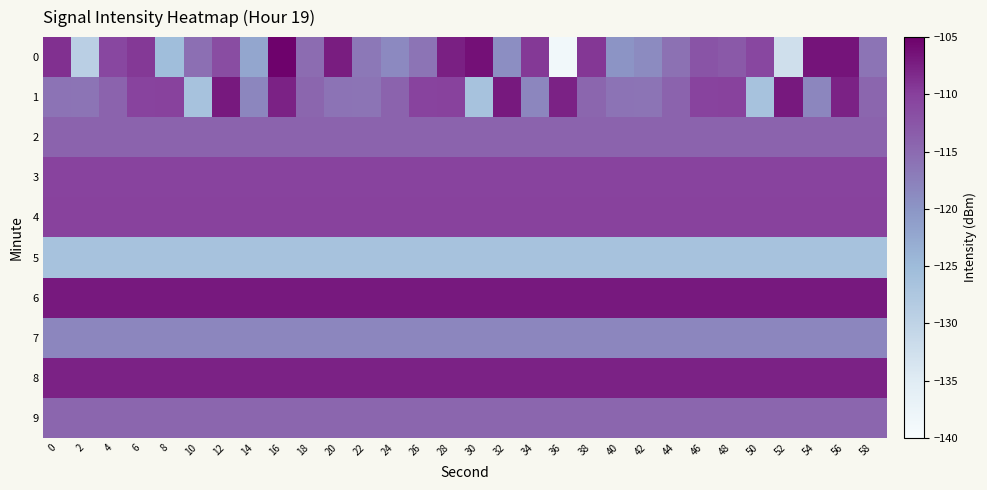

Which label corresponds to the largest value in the chart?

16